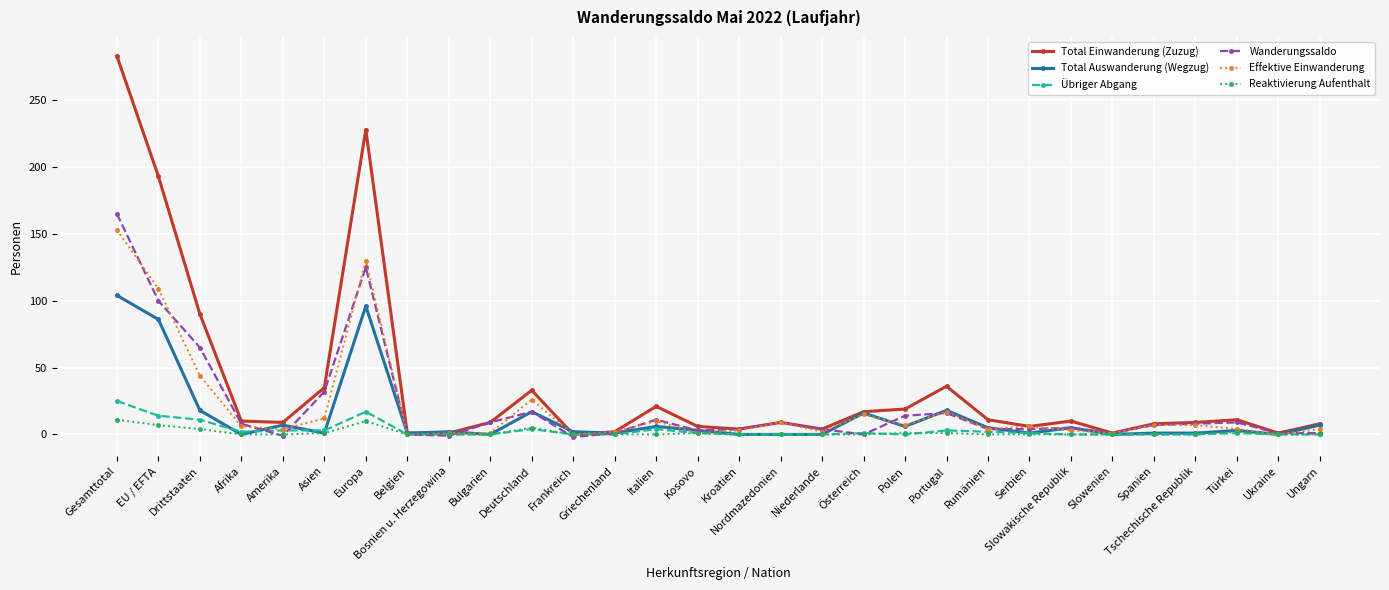

Is it true that Total Einwanderung (Zuzug) equals 283 at Gesamttotal?

True